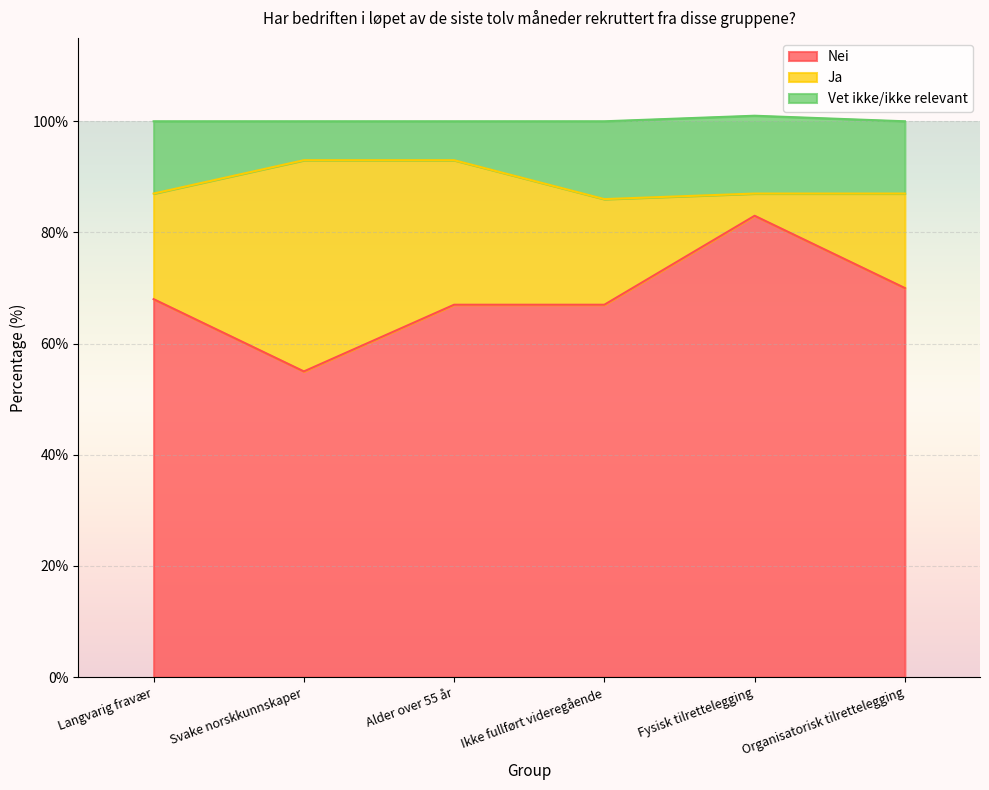

True or false: Nei and Vet ikke/ikke relevant cross at least once.

False